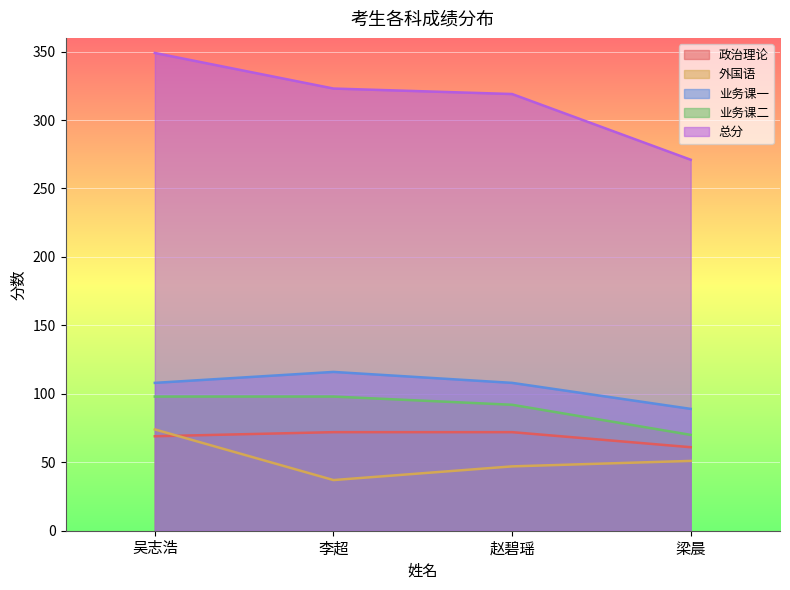

Reading right to left, transcribe all the data shown in this chart.

政治理论: 61	72	72	69
外国语: 51	47	37	74
业务课一: 89	108	116	108
业务课二: 70	92	98	98
总分: 271	319	323	349